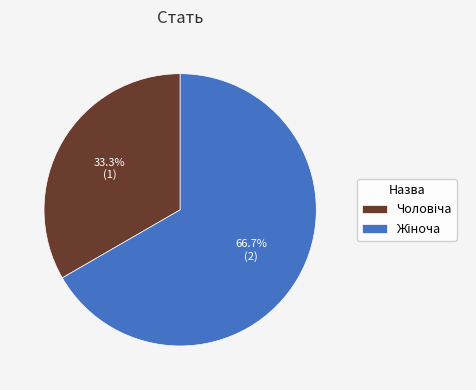

Is there any slice that represents more than half of the pie?

Yes